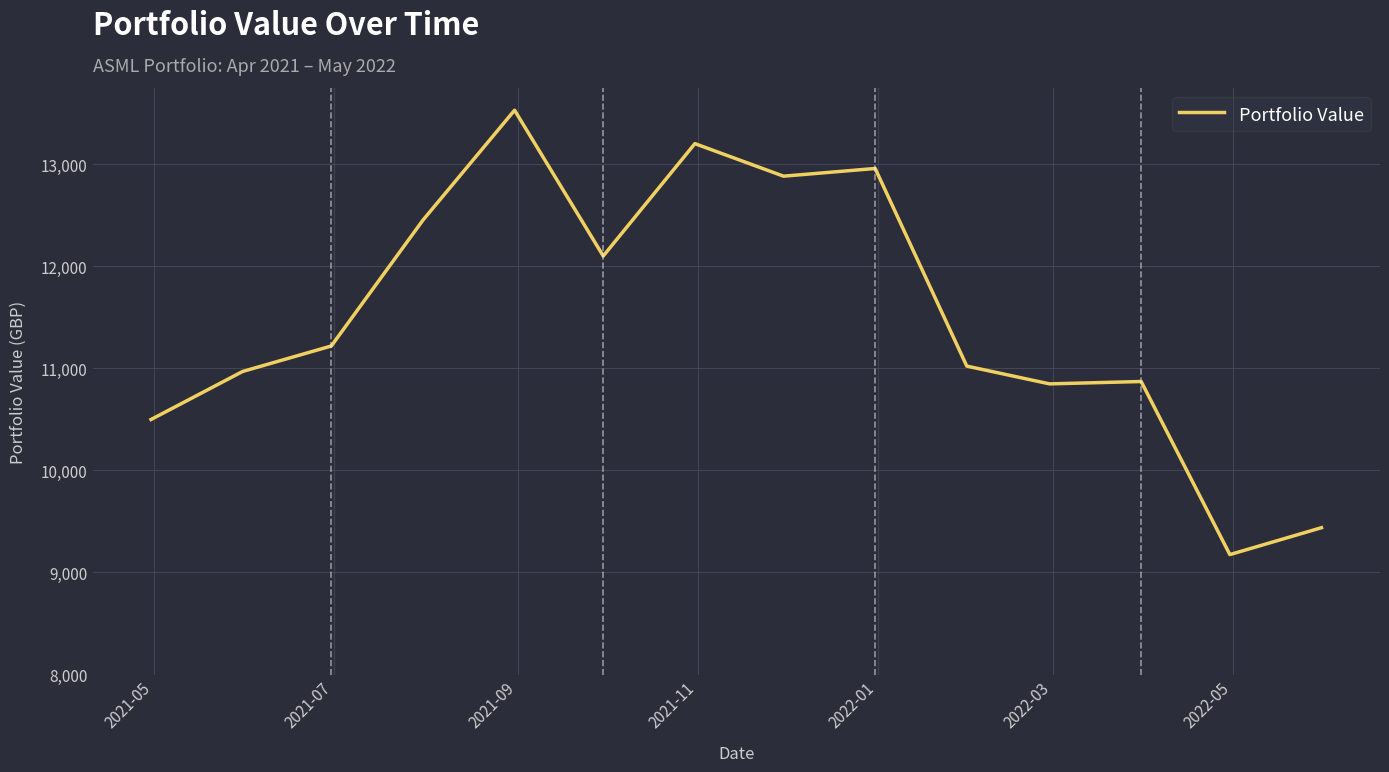

What is the difference between the maximum and minimum values?

4352.2